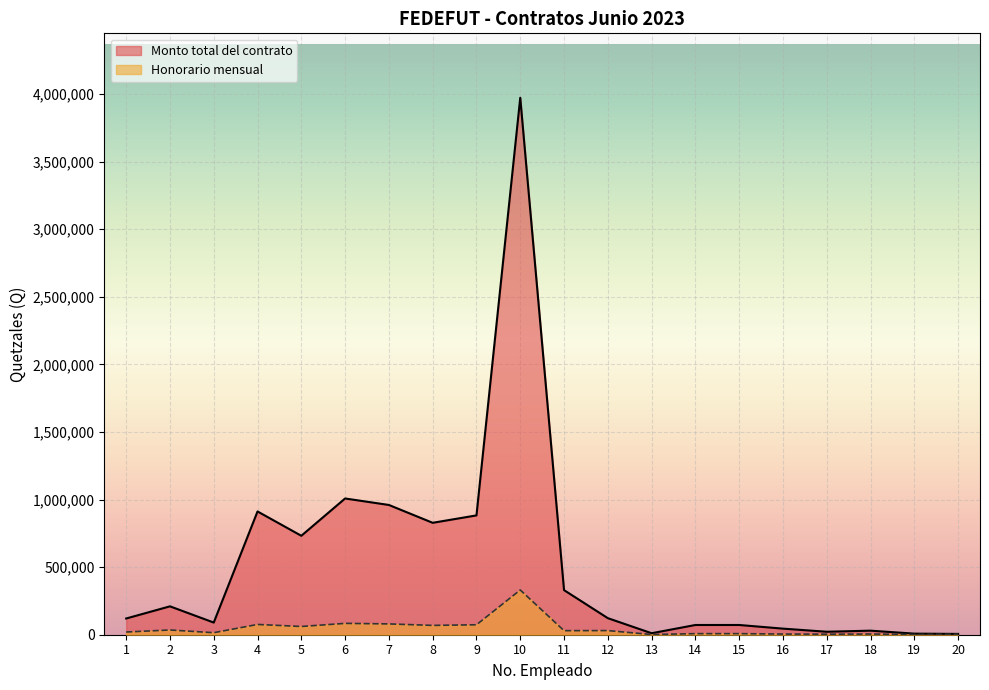

At which label does Monto total del contrato first exceed 122500?

2